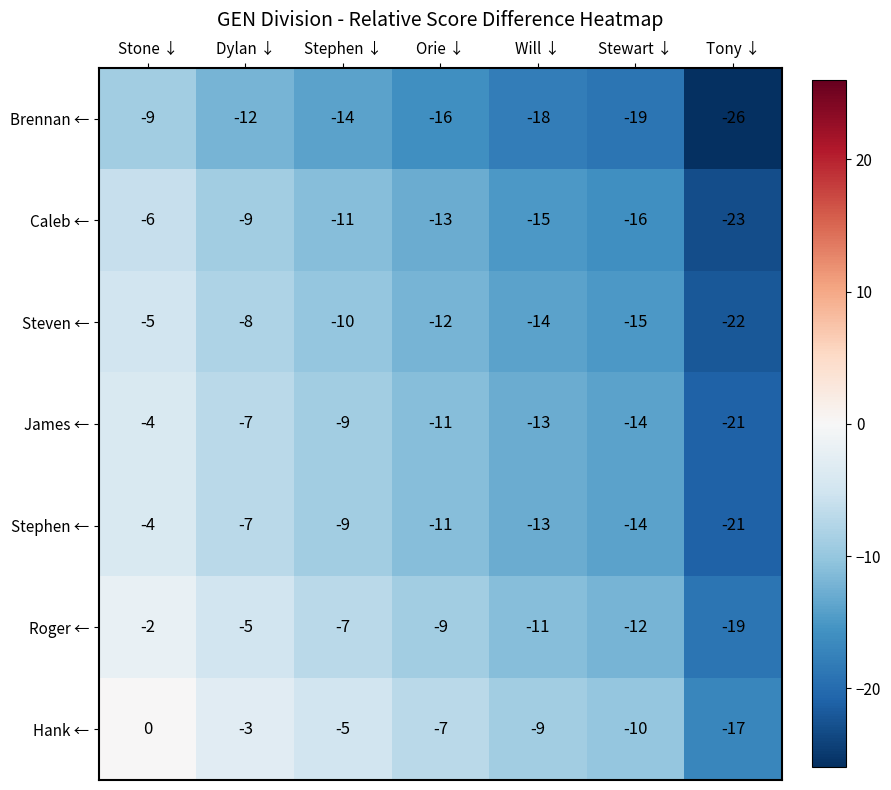

Is it true that Caleb ← equals -23 at Tony ↓?

True